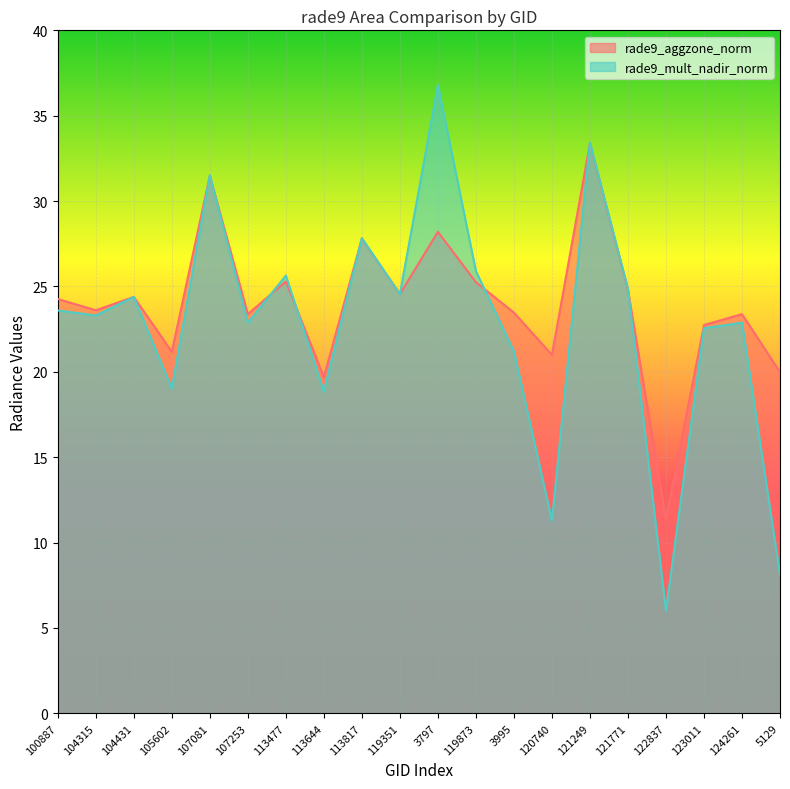

Reading right to left, what are all the values shown in this chart?

rade9_aggzone_norm: 5129=20.0	124261=23.4	123011=22.7	122837=11.3	121771=24.8	121249=33.4	120740=21.0	3995=23.5	119873=25.2	3797=28.2	119351=24.6	113817=27.8	113644=19.7	113477=25.3	107253=23.4	107081=31.5	105602=21.2	104431=24.4	104315=23.6	100887=24.3
rade9_mult_nadir_norm: 5129=8.1	124261=22.9	123011=22.6	122837=6.0	121771=24.9	121249=33.4	120740=11.3	3995=21.2	119873=25.9	3797=36.8	119351=24.6	113817=27.8	113644=18.8	113477=25.6	107253=22.9	107081=31.5	105602=19.0	104431=24.4	104315=23.3	100887=23.6